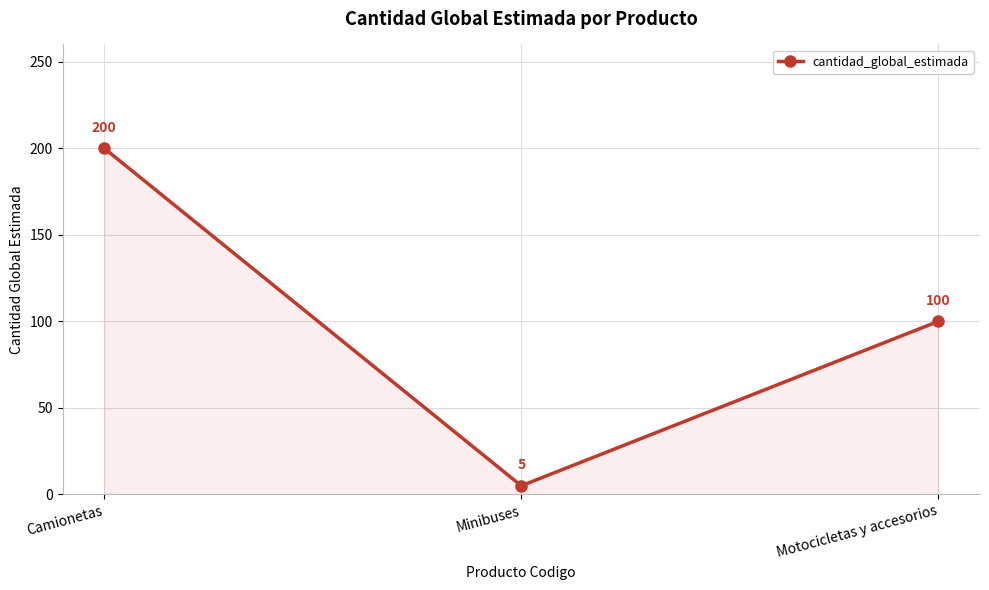

The chart shows a value of 5 at Minibuses. True or false?

True